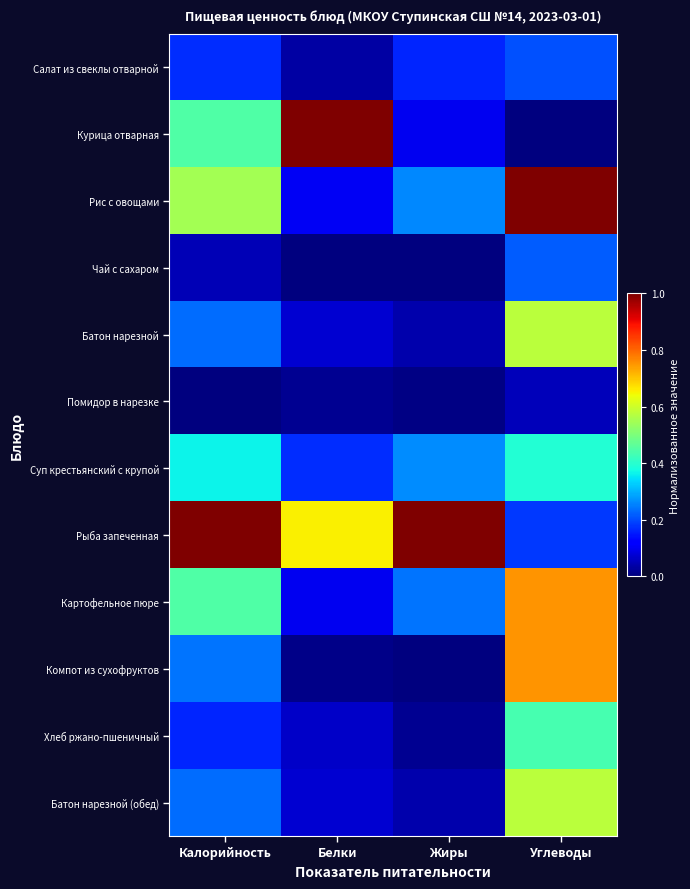

How many categories are shown in the chart?

4